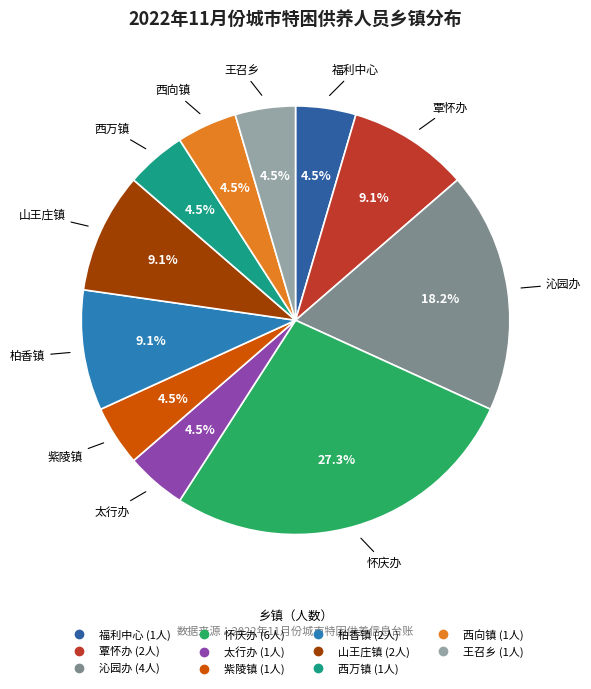

What is the largest slice in the pie chart?

怀庆办